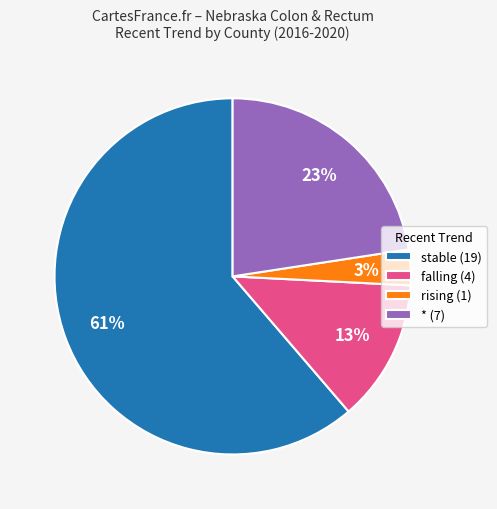

Which slice is the largest?

stable (19)